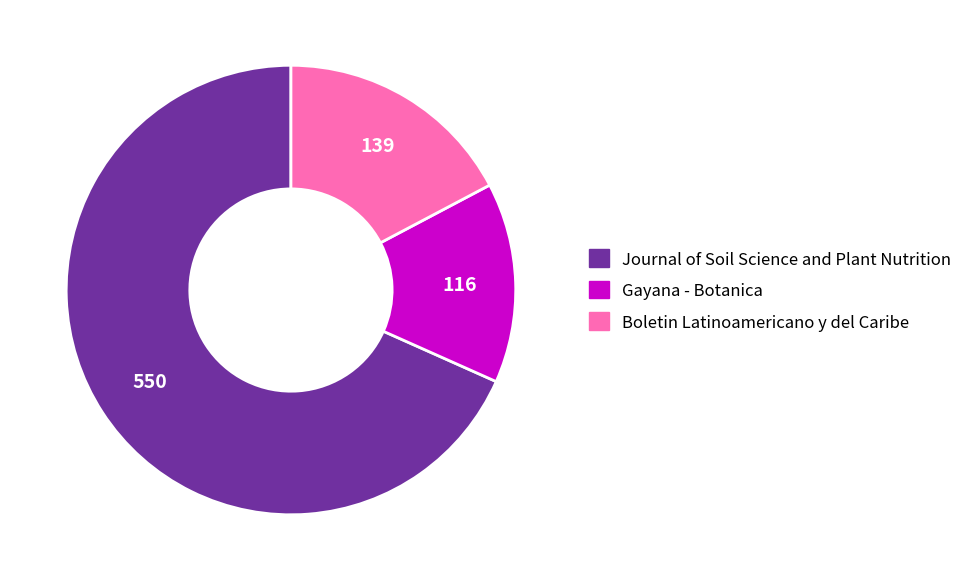

Is it true that Boletin Latinoamericano y del Caribe is 17% of the pie?

True